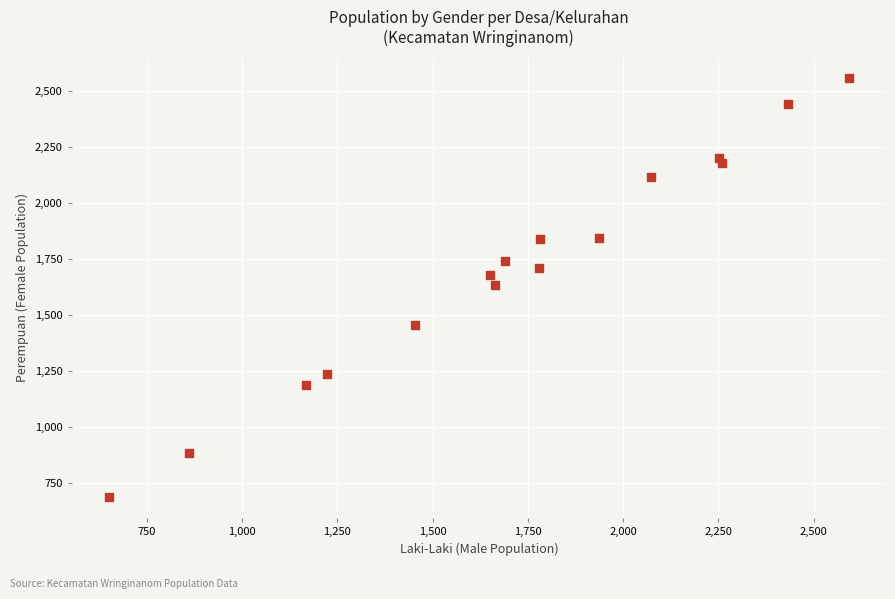

What is the range of X values (max minus min)?

1943